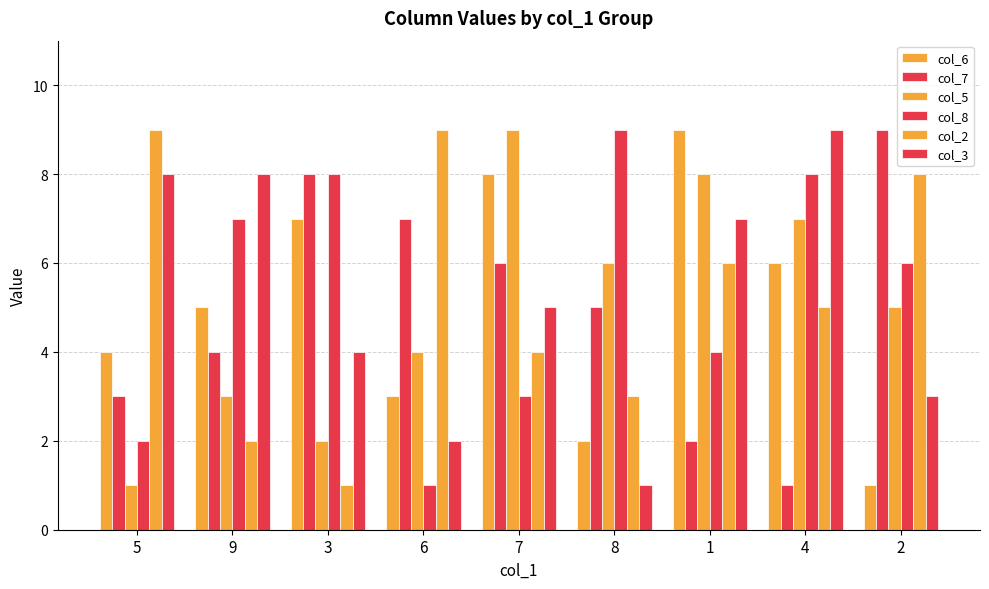

Reading left to right, transcribe all the data shown in this chart.

col_6: 4	5	7	3	8	2	9	6	1
col_7: 3	4	8	7	6	5	2	1	9
col_5: 1	3	2	4	9	6	8	7	5
col_8: 2	7	8	1	3	9	4	8	6
col_2: 9	2	1	9	4	3	6	5	8
col_3: 8	8	4	2	5	1	7	9	3